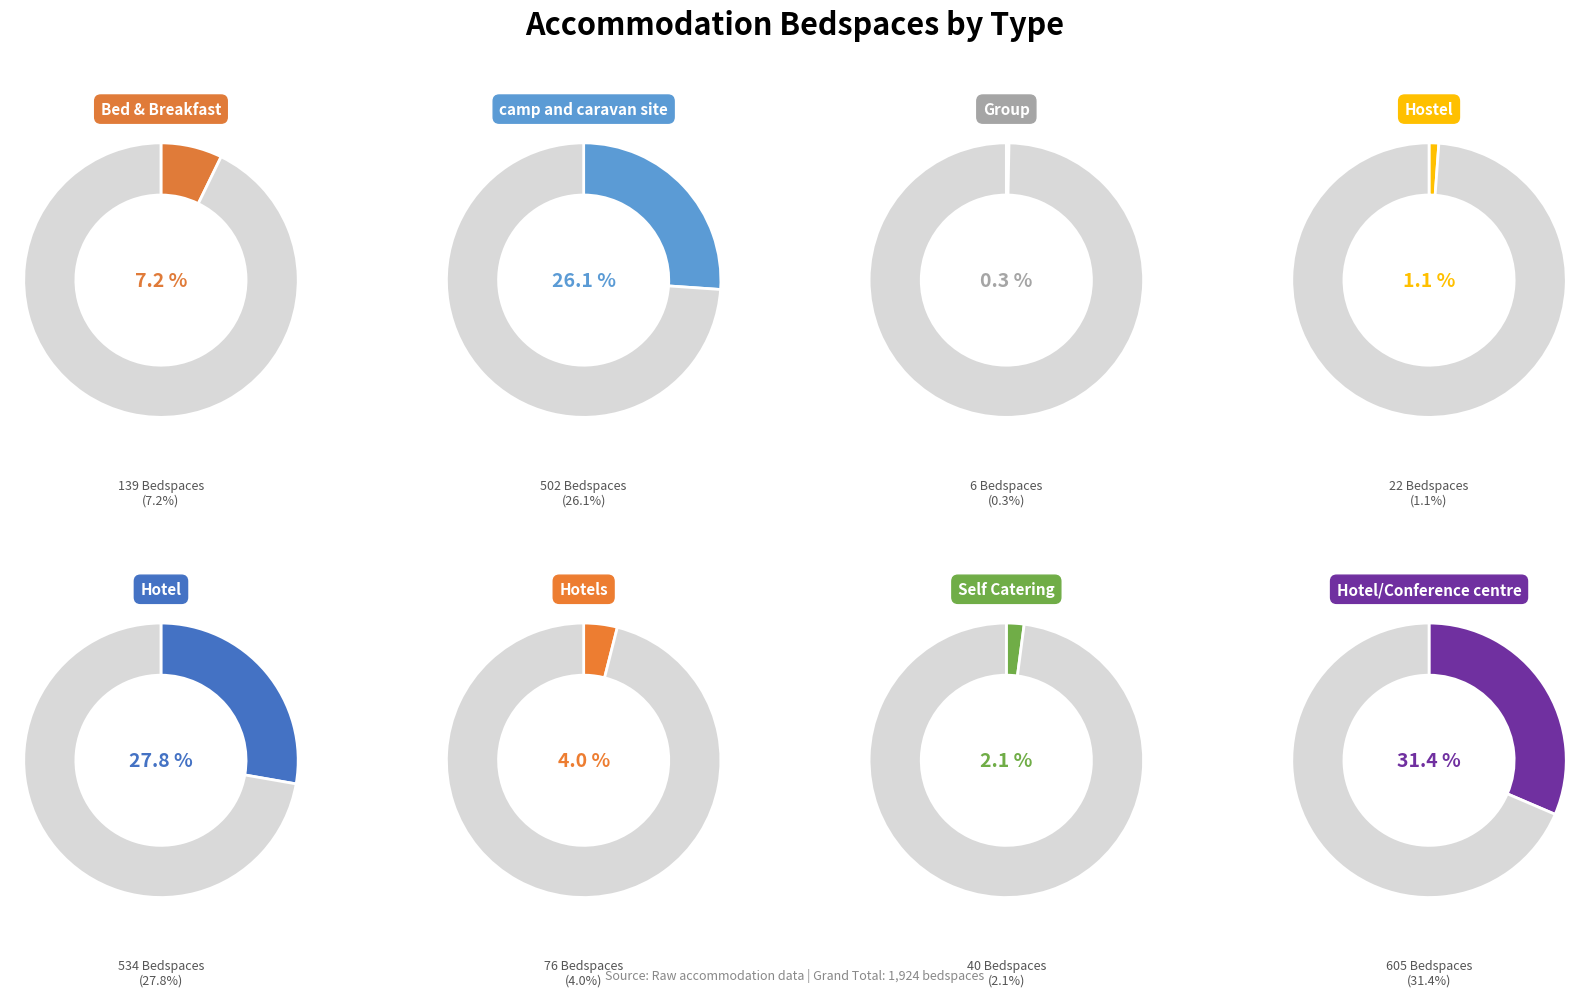

What is the largest slice in the pie chart?

Hotel/Conference centre